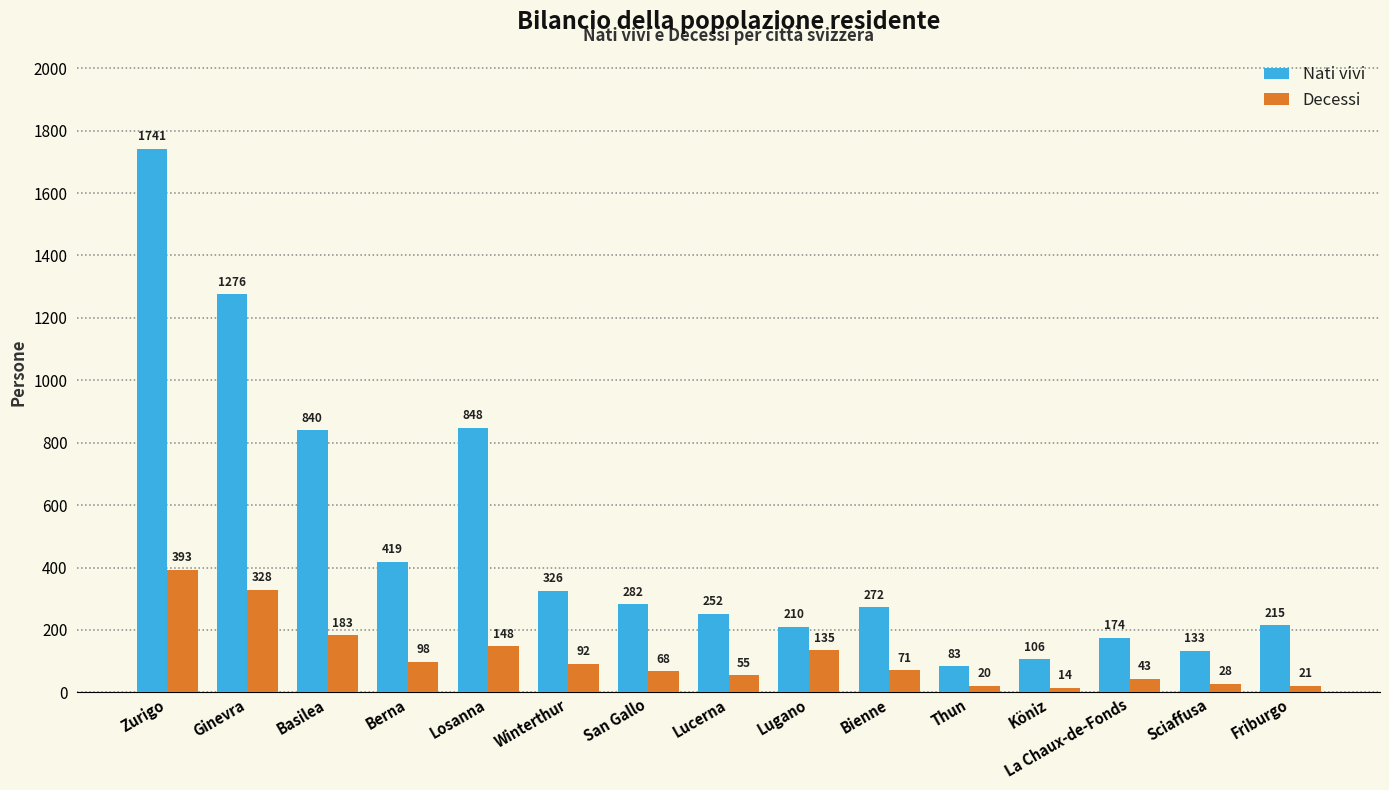

What is the lowest value of the Decessi series?

14